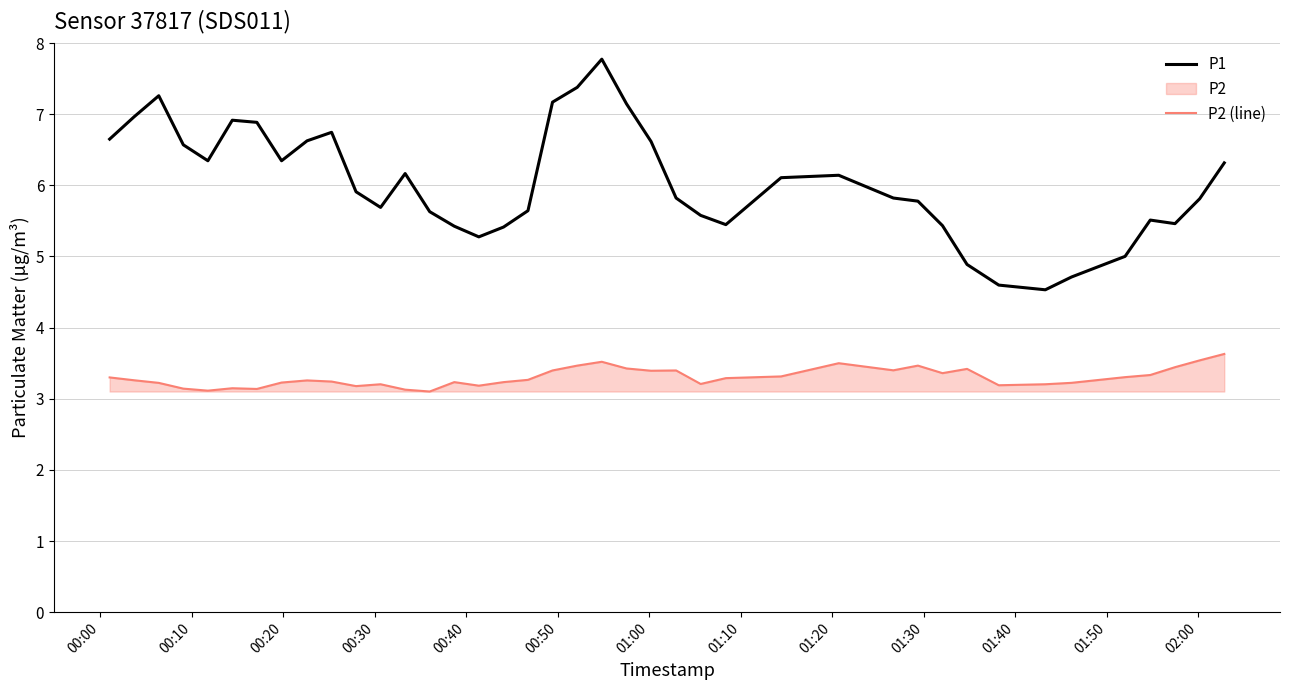

What is the lowest value of the P2 (line) series?

3.1